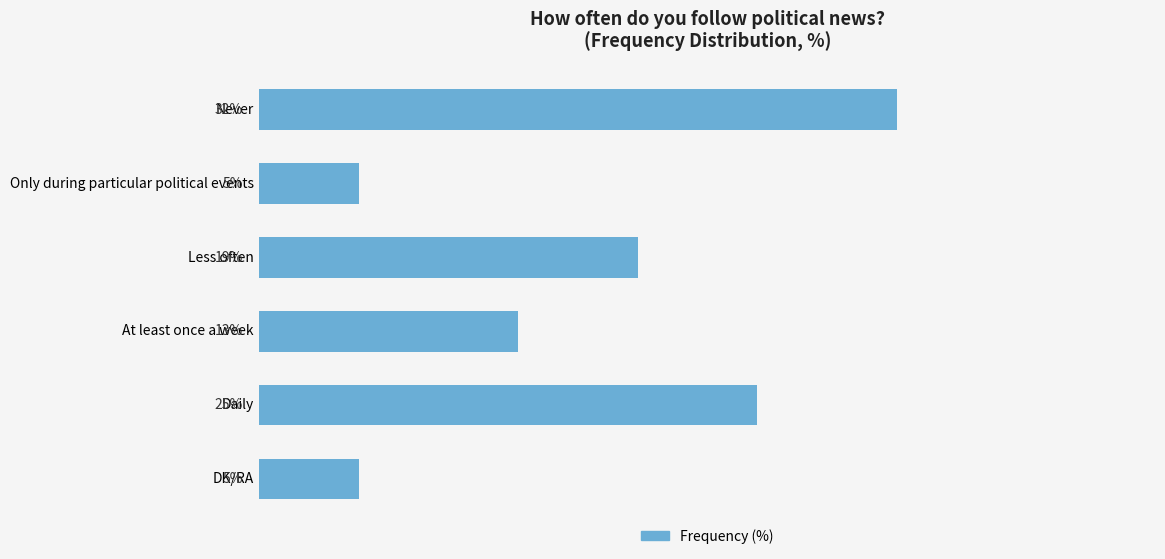

At which label is the value closest to 18?

Less often